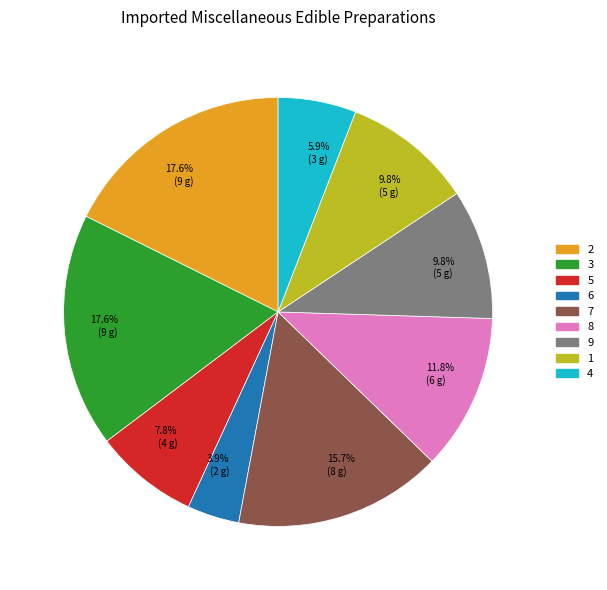

How many slices are in this pie chart?

9